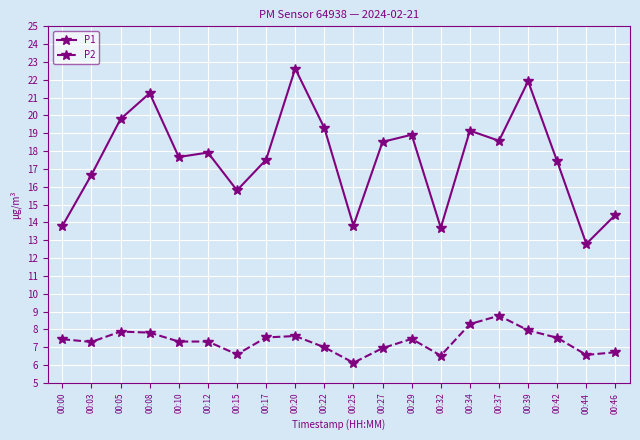

At how many categories does at least one series exceed 19?

6